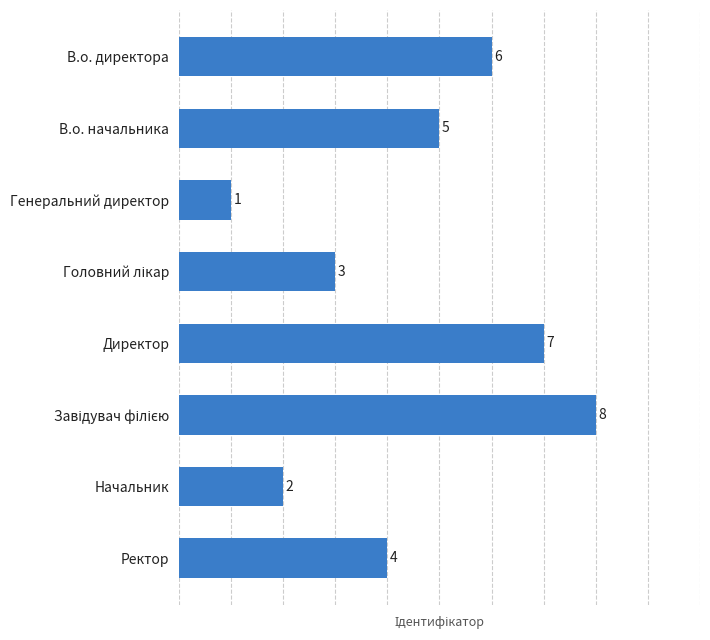

What is the difference between the second highest and second lowest values?

5